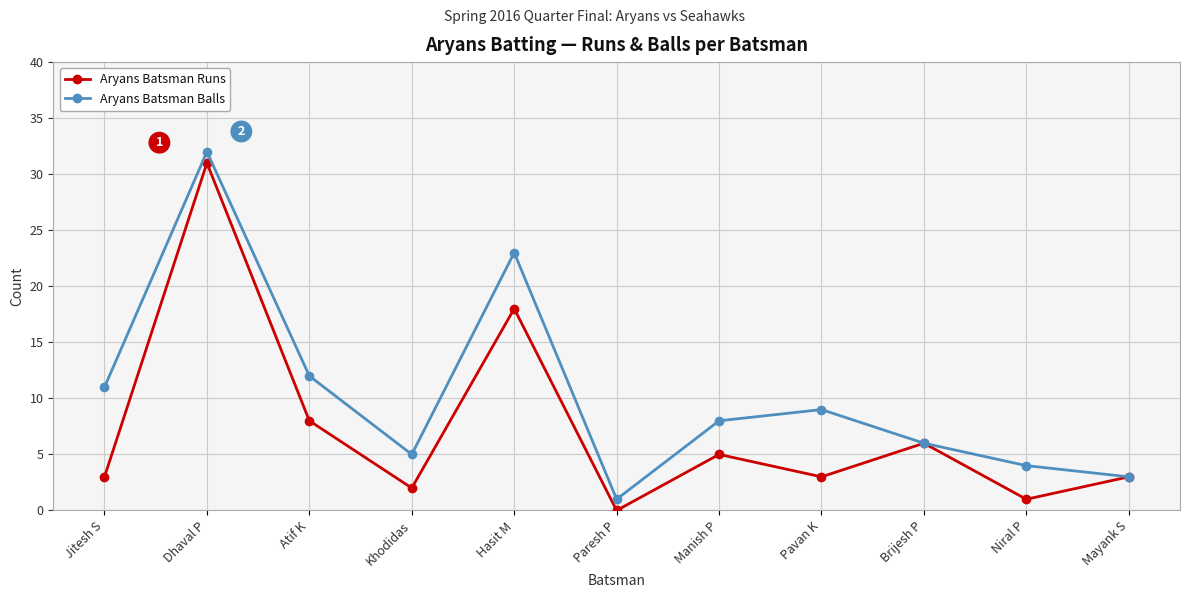

At which label does Aryans Batsman Balls reach its minimum?

Paresh P